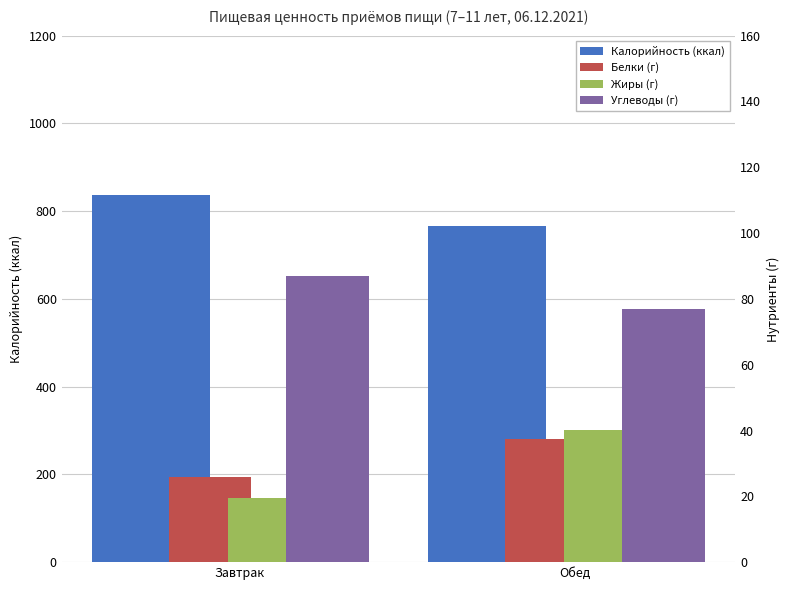

What is the difference between the Белки (г) values at Обед and Завтрак?

11.6